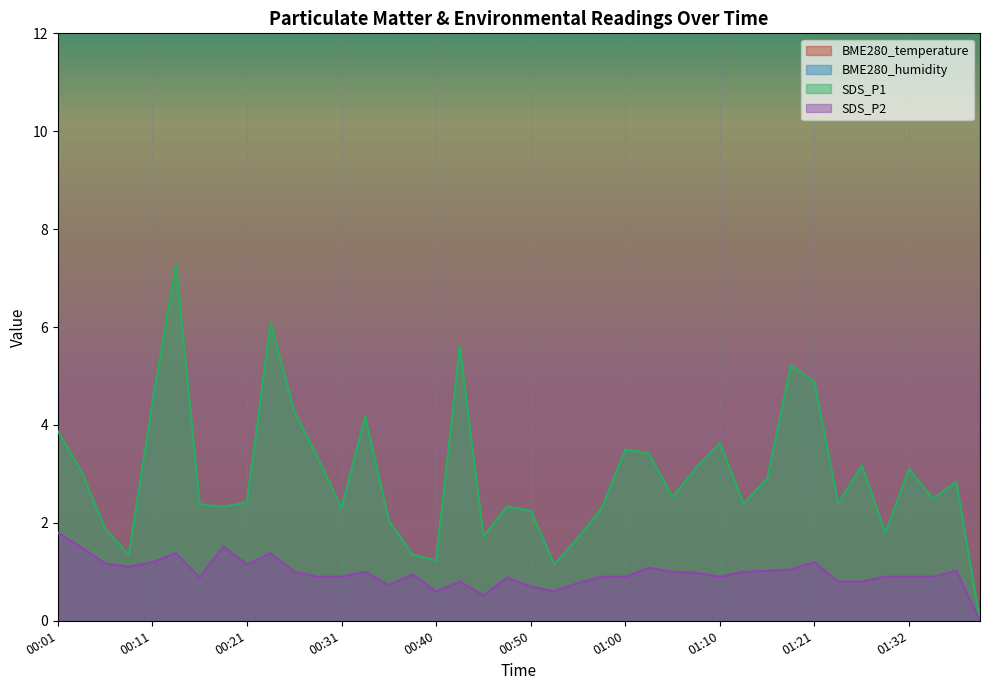

What is the highest value of the SDS_P2 series?

1.8